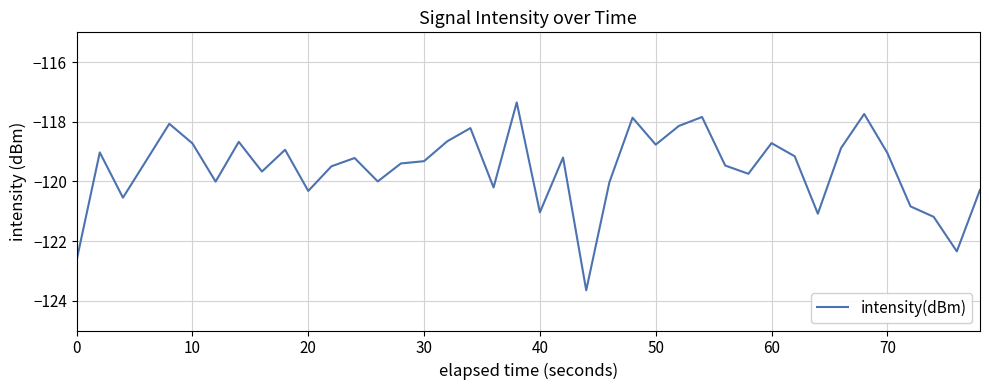

What is the difference between the maximum and minimum values?

6.3